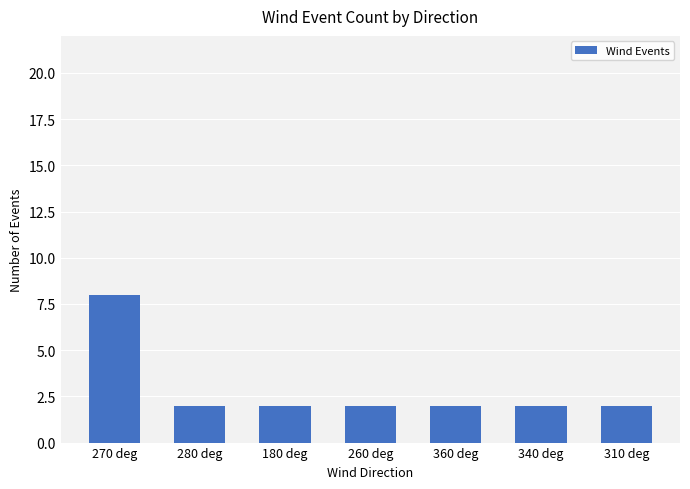

Count the number of data series in this chart.

1